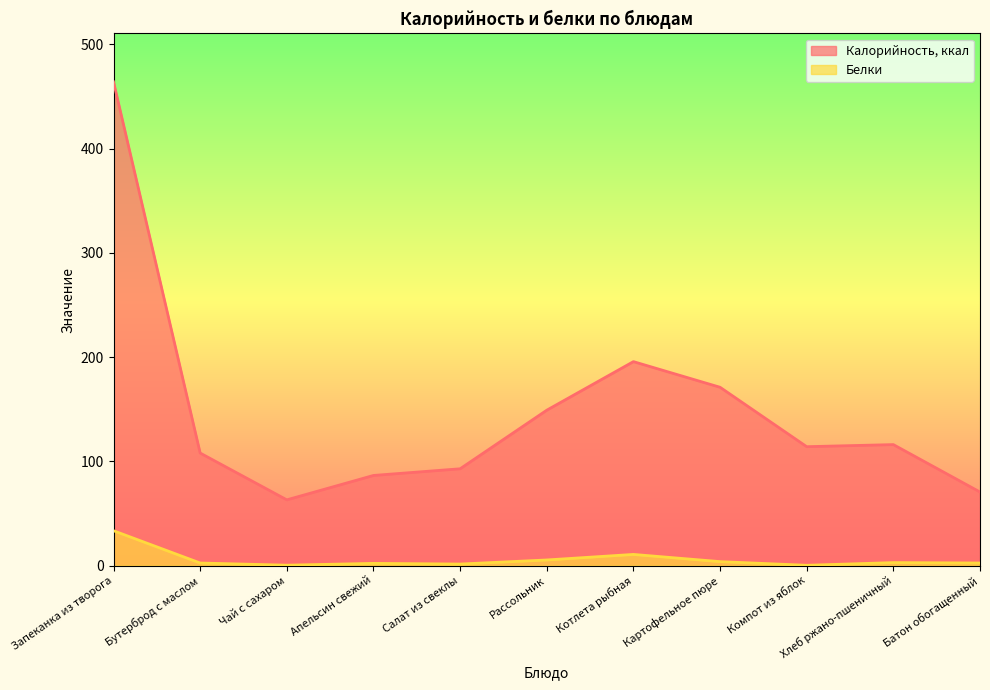

Rank the categories by Белки value from lowest to highest.

Компот из яблок, Чай с сахаром, Салат из свеклы, Апельсин свежий, Бутерброд с маслом, Батон обогащенный, Хлеб ржано-пшеничный, Картофельное пюре, Рассольник, Котлета рыбная, Запеканка из творога